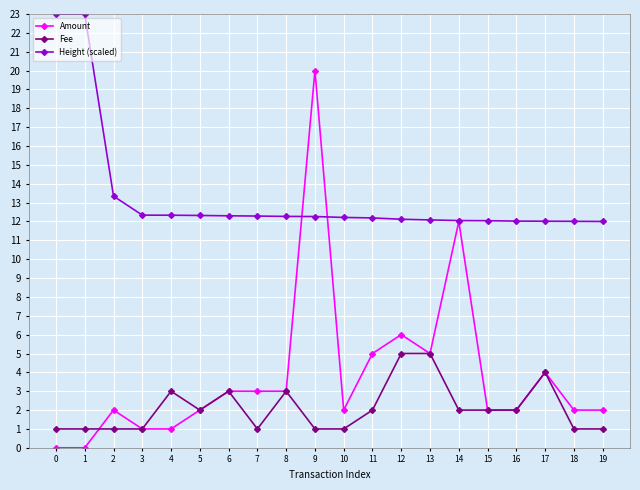

Which series has the largest range (max minus min)?

Amount